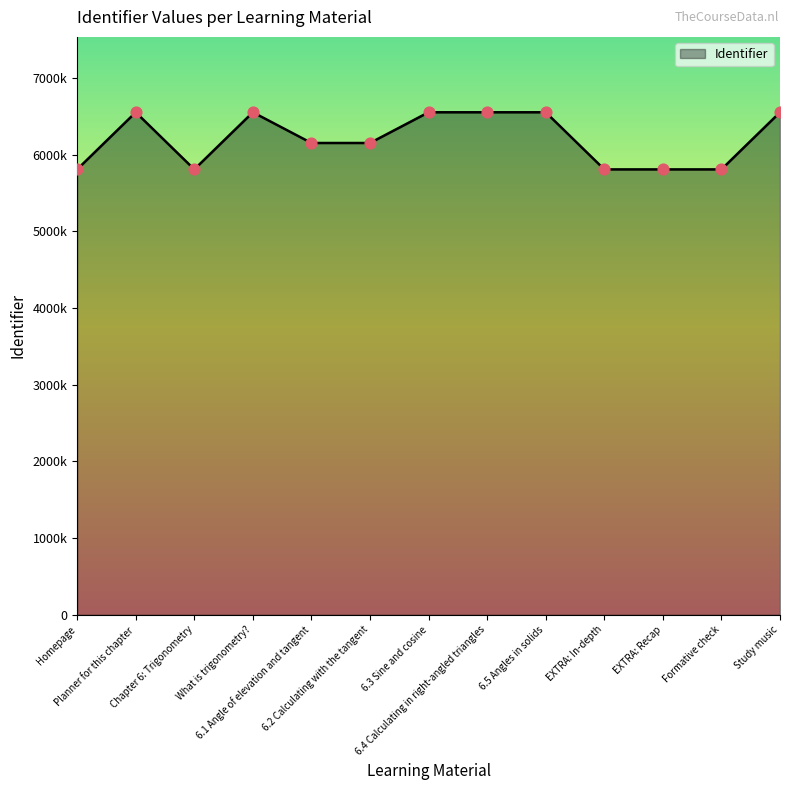

Approximately how many times larger is the value at 6.5 Angles in solids compared to 6.1 Angle of elevation and tangent?

1.1